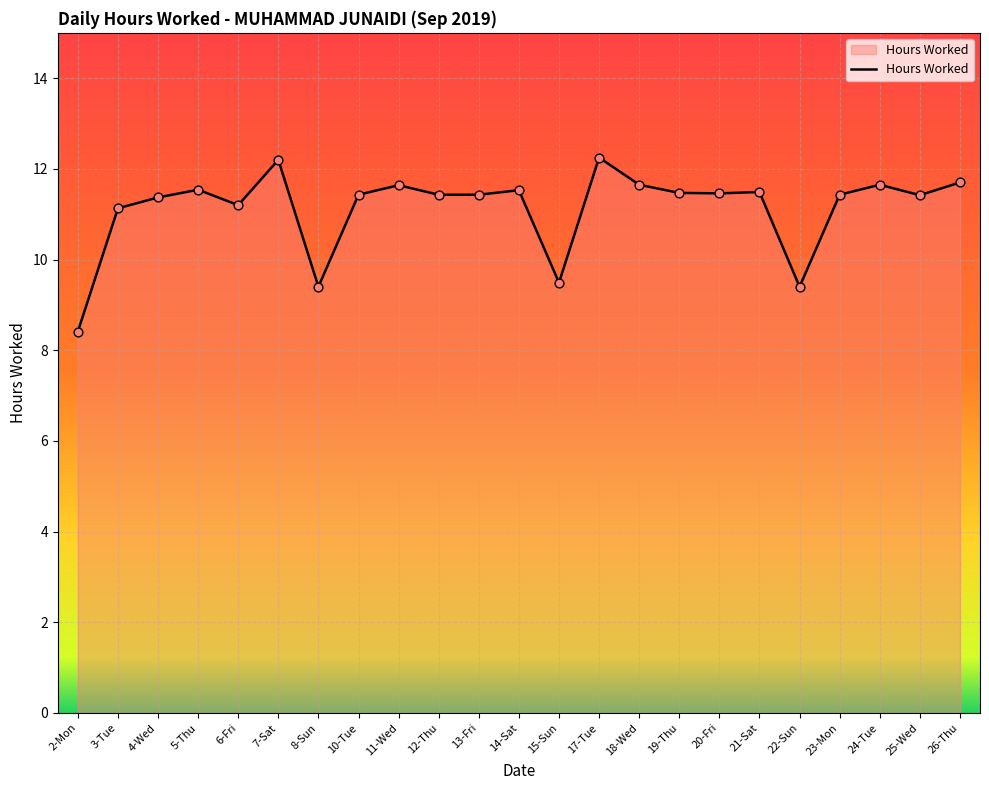

Between 6-Fri and 26-Thu, which is larger?

26-Thu